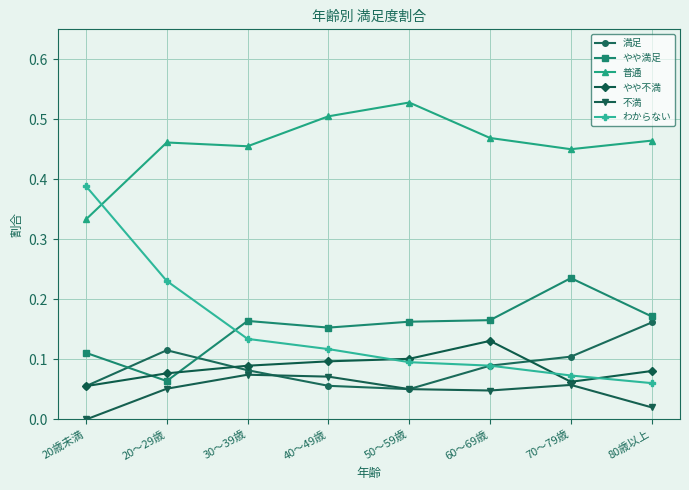

Rank the series by their maximum value, from highest to lowest.

普通, わからない, やや満足, 満足, やや不満, 不満